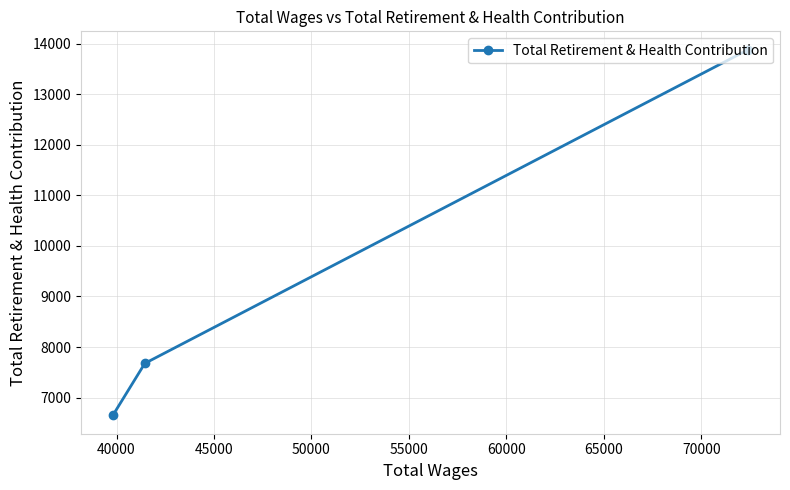

How many values are below 7677?

1